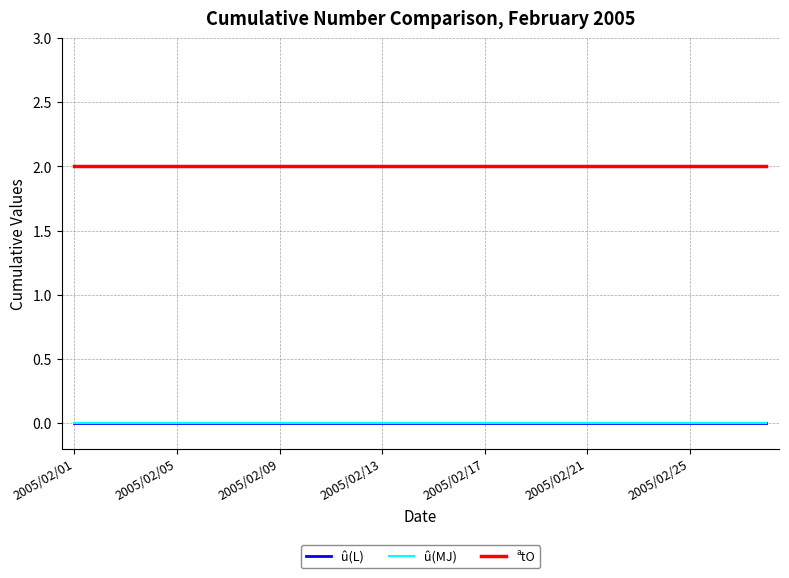

Is this an area chart (filled region under the line)?

No